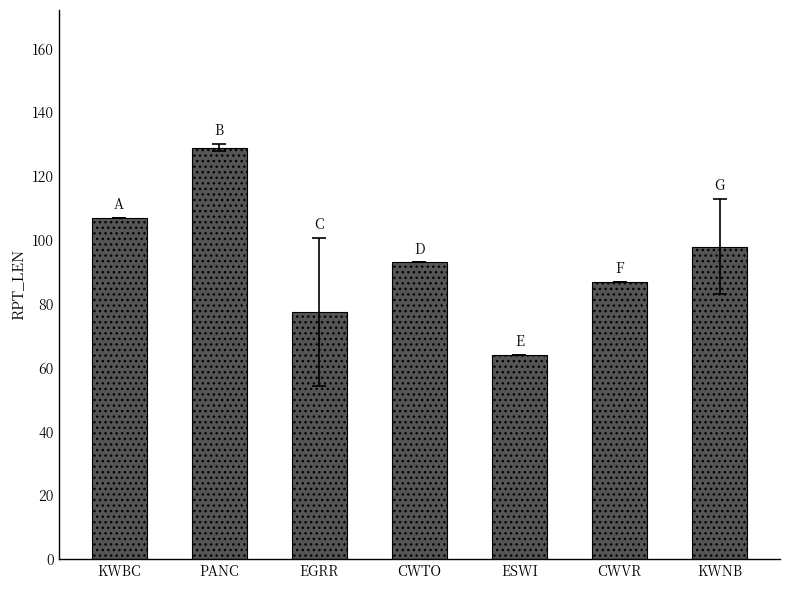

Rank the categories by value from lowest to highest.

ESWI, EGRR, CWVR, CWTO, KWNB, KWBC, PANC